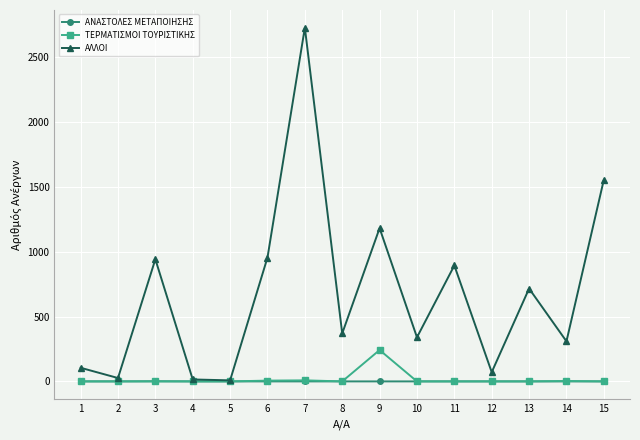

Is the value of ΤΕΡΜΑΤΙΣΜΟΙ ΤΟΥΡΙΣΤΙΚΗΣ at 9 greater than the value of ΑΛΛΟΙ at 6?

No